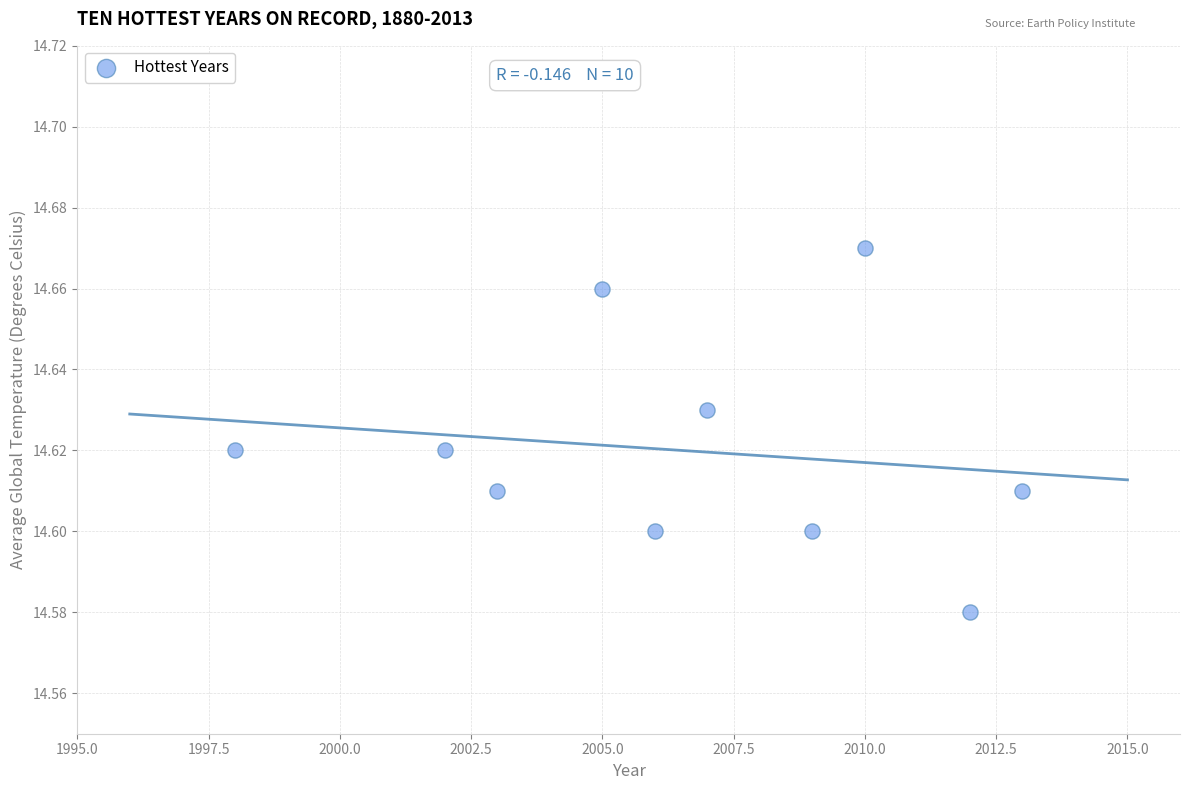

What is the average X value?

2006.5